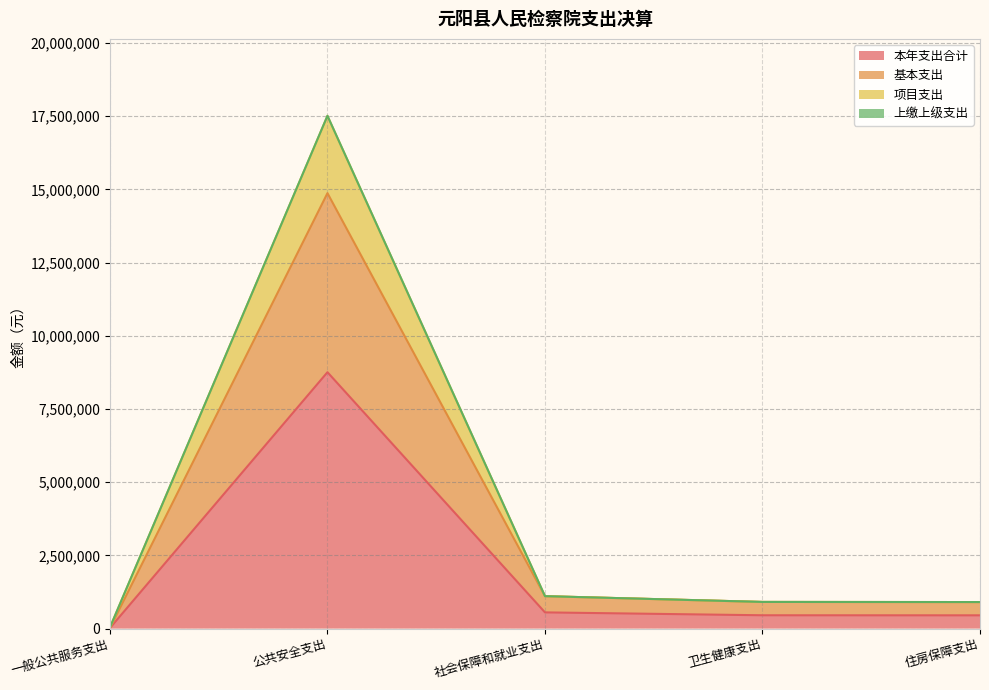

What is the label of the 1st point from the right?

住房保障支出